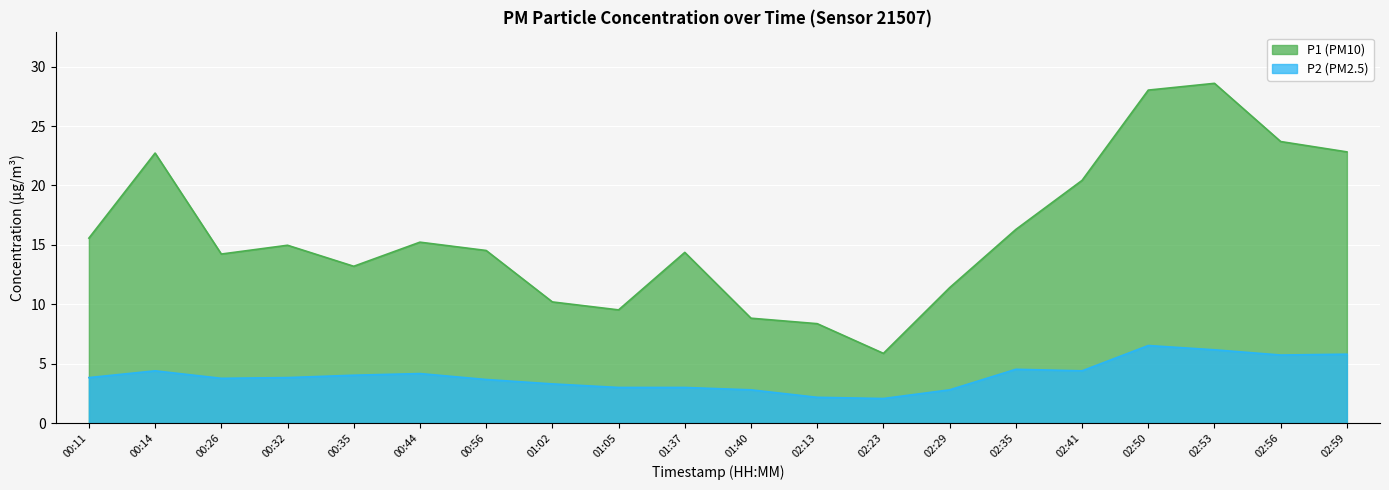

How many lines are shown in the chart?

2